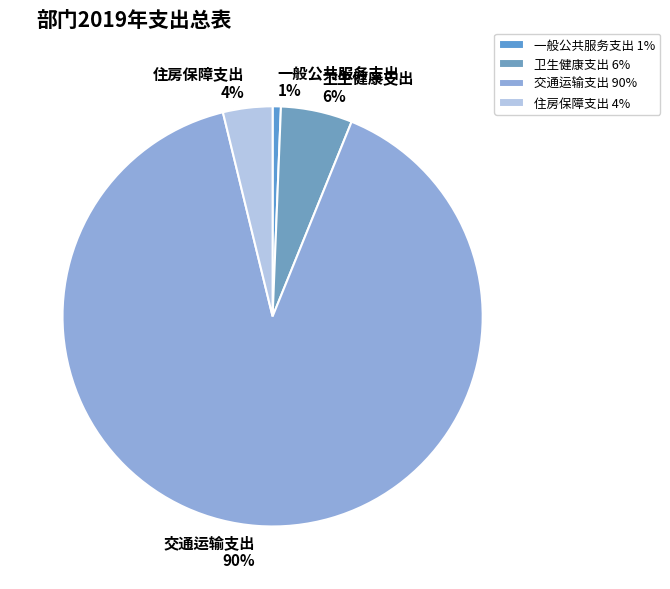

Which slice represents more than half of the pie?

交通运输支出